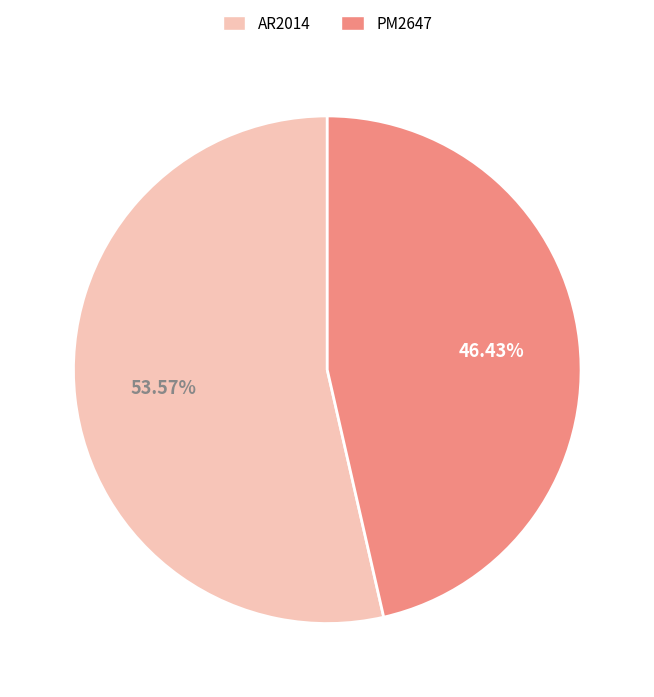

What is the largest slice in the pie chart?

AR2014